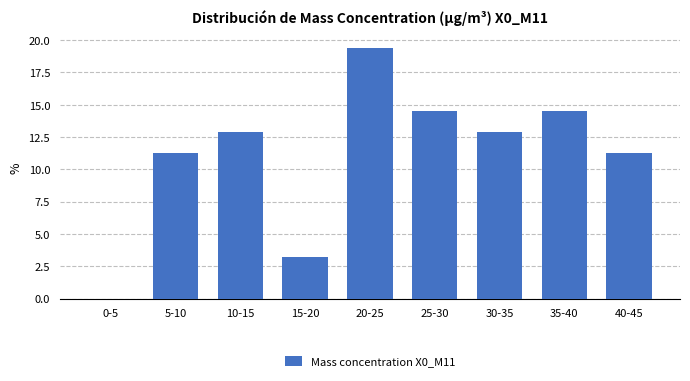

Reading left to right, extract all data points from this chart.

0-5=0.0	5-10=11.3	10-15=12.9	15-20=3.2	20-25=19.4	25-30=14.5	30-35=12.9	35-40=14.5	40-45=11.3